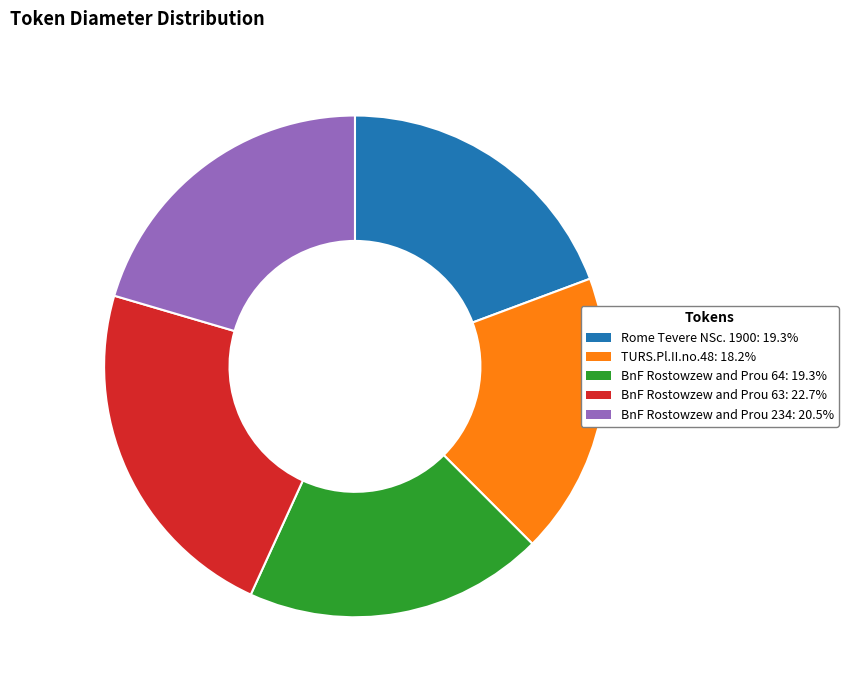

Approximately how many times larger is the value at Rome Tevere NSc. 1900 compared to BnF Rostowzew and Prou 234?

0.9